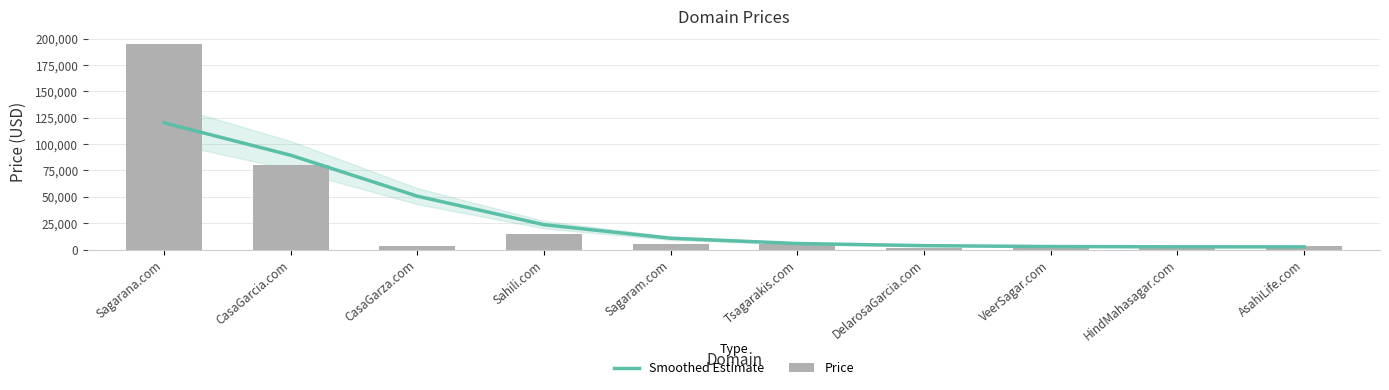

Rank the categories by Smoothed Estimate value from lowest to highest.

AsahiLife.com, HindMahasagar.com, VeerSagar.com, DelarosaGarcia.com, Tsagarakis.com, Sagaram.com, Sahili.com, CasaGarza.com, CasaGarcia.com, Sagarana.com